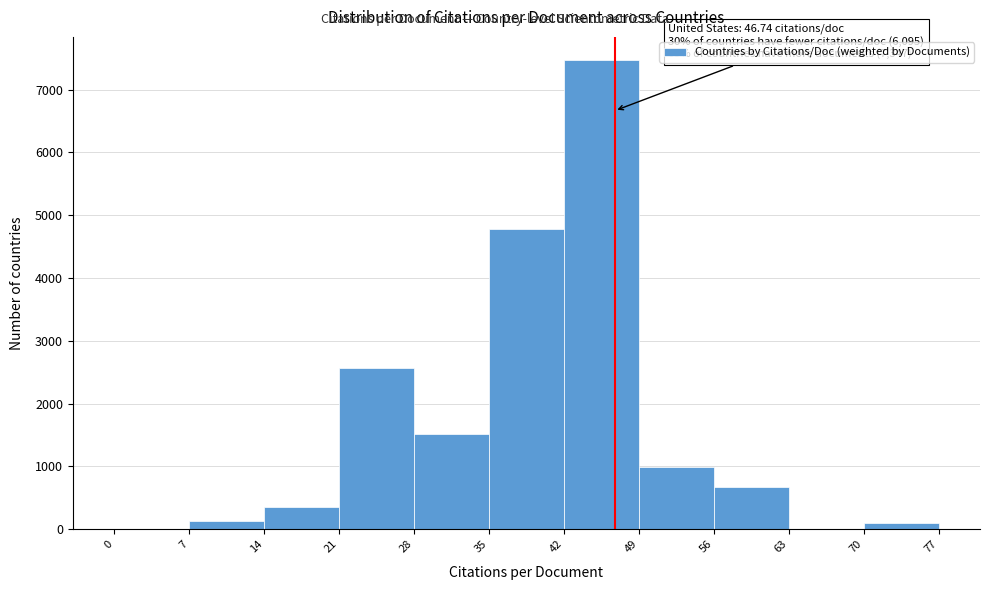

Which range on the x-axis has the tallest bar?

42 to 49